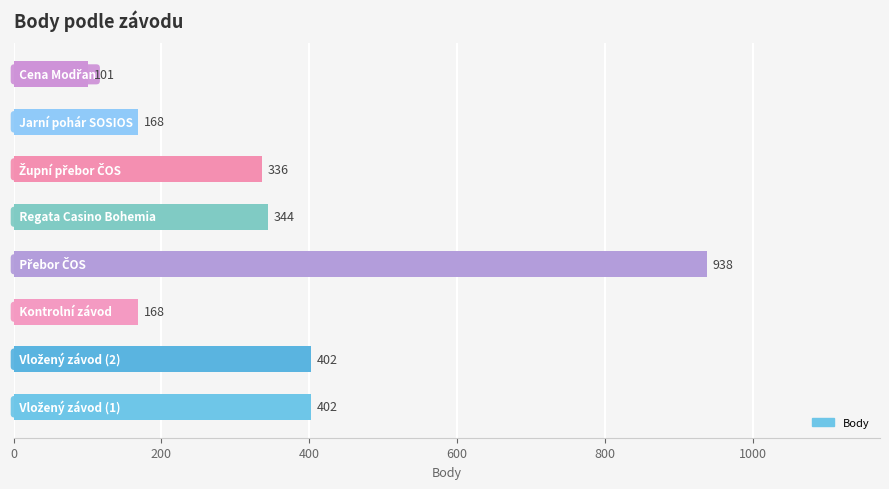

Reading top to bottom, extract all data points from this chart.

101	168	336	344	938	168	402	402